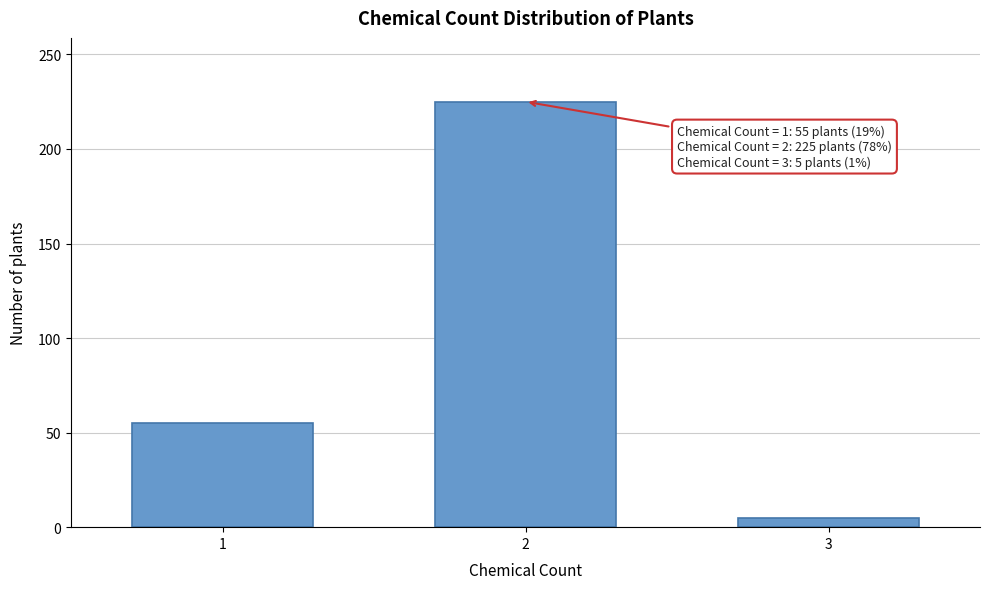

Reading left to right, list all the values displayed in this chart.

55	225	5